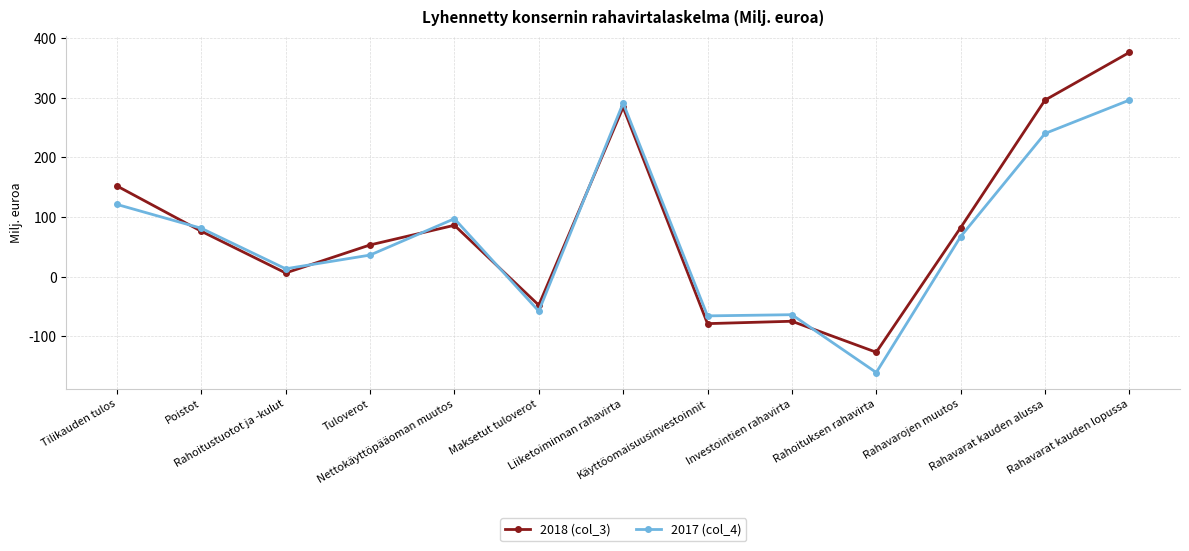

What is the approximate value of 2017 (col_4) at Nettokäyttöpääoman muutos?

97